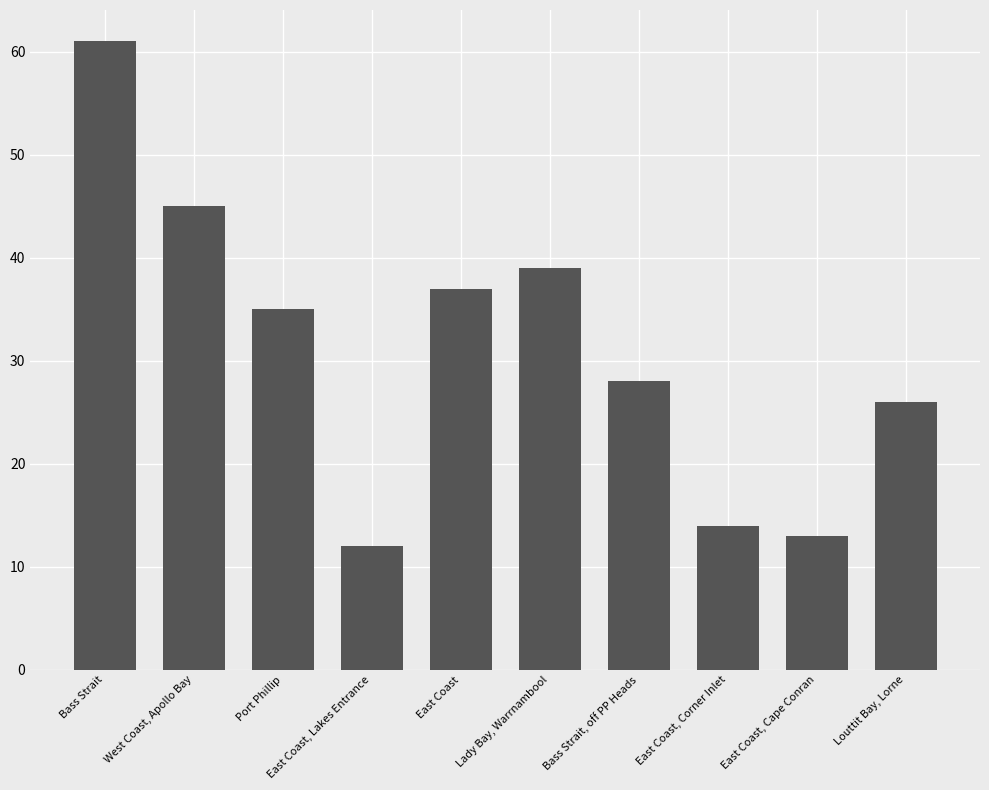

Read the value at Bass Strait.

61